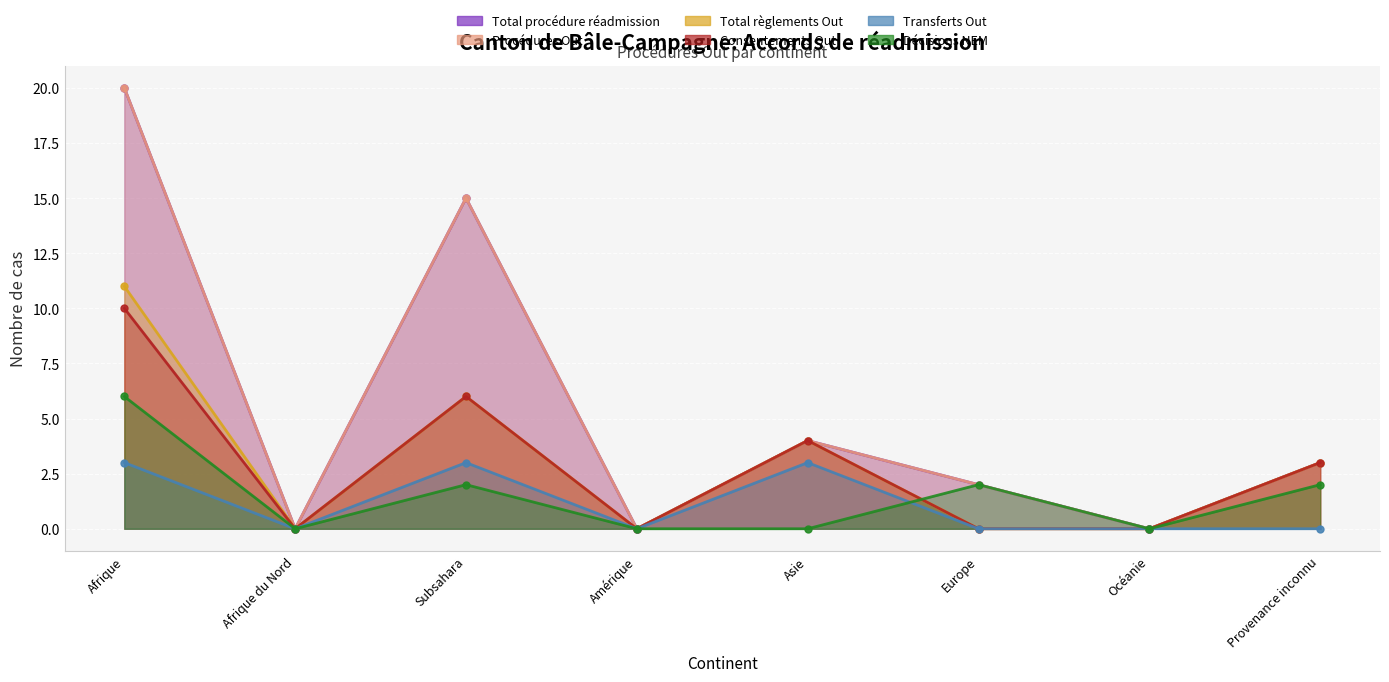

Which series changed the most between Afrique du Nord and Subsahara?

Total procédure réadmission